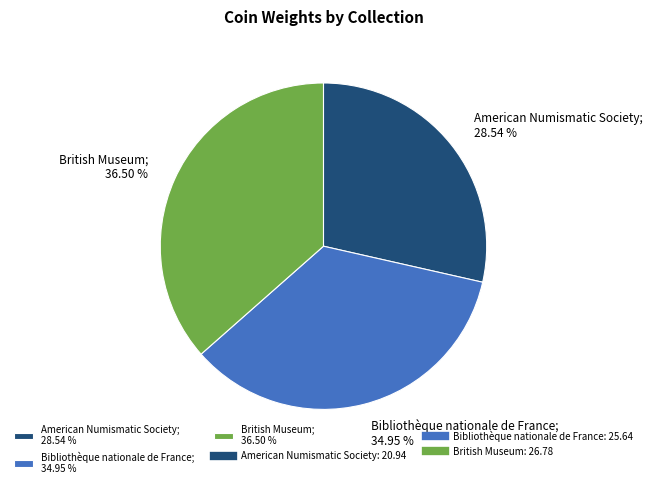

Do Bibliothèque nationale de France and British Museum together represent more than half of the pie?

Yes